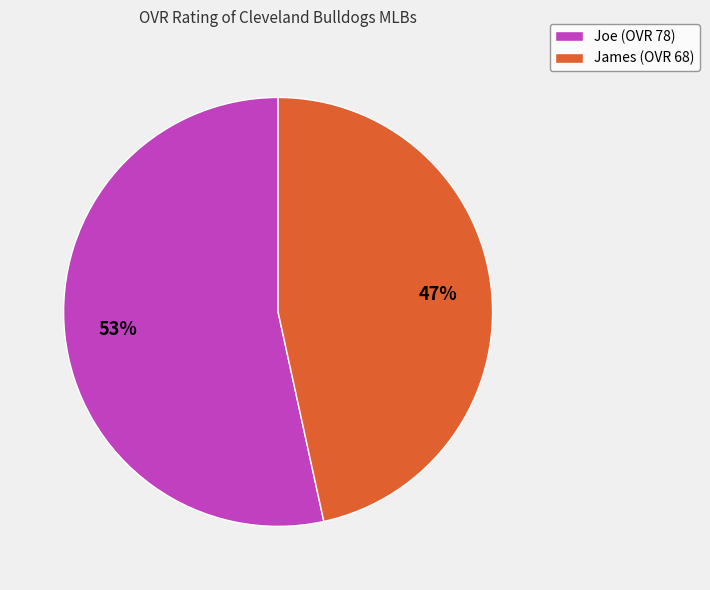

Do James (OVR 68) and Joe (OVR 78) together represent more than half of the pie?

Yes